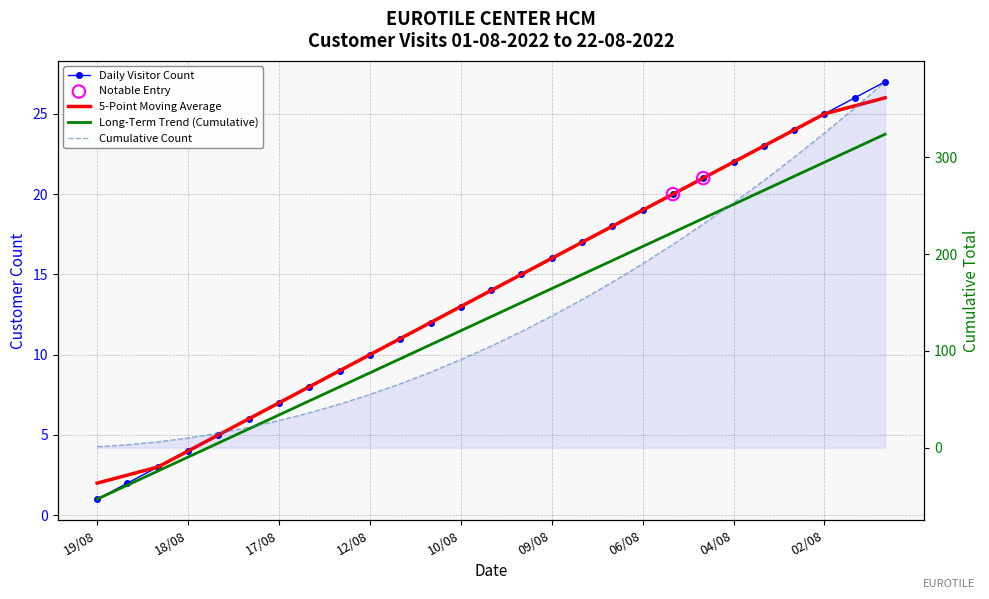

Which series contains the lowest Y value?

Daily Visitors